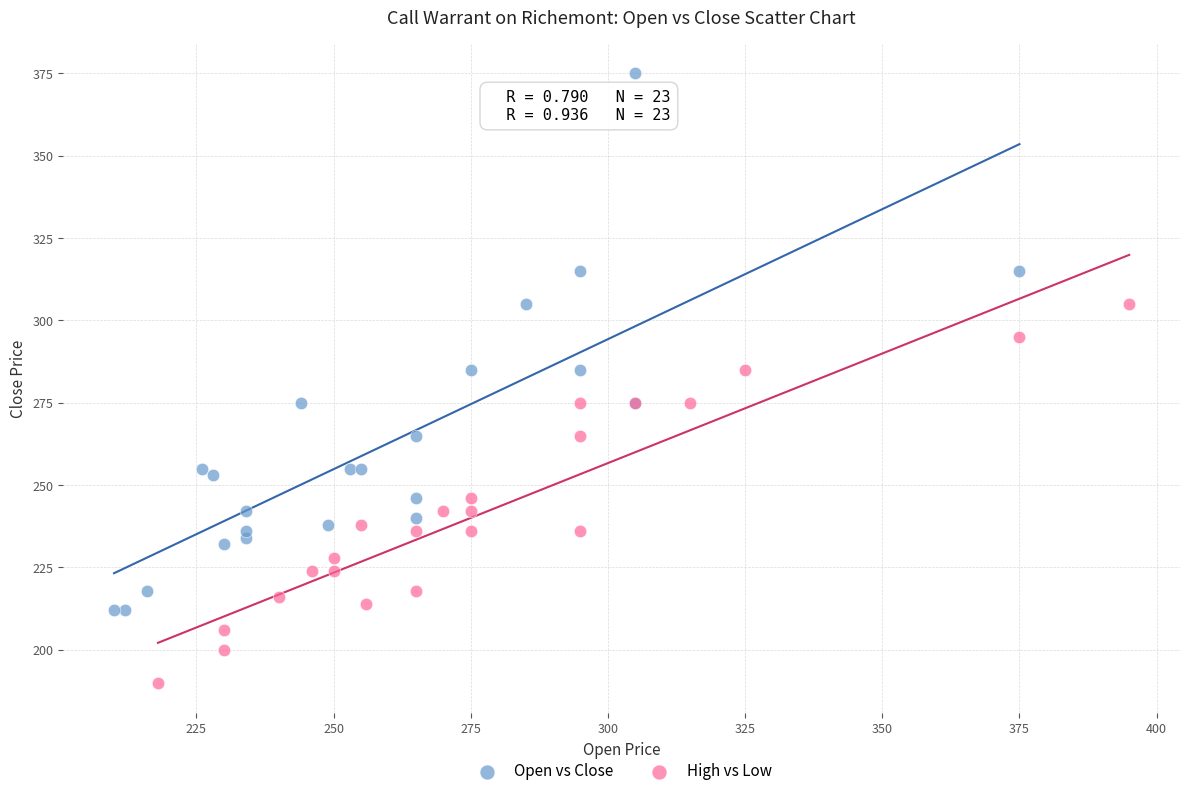

Which series has the largest Y range (max minus min)?

Open vs Close